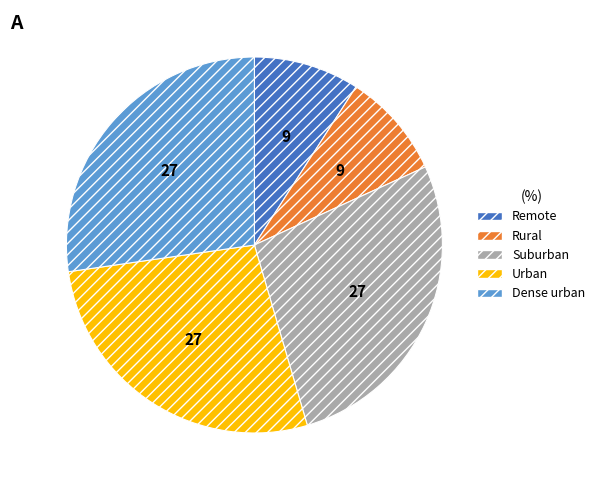

Is it true that Dense urban is 15% of the pie?

False